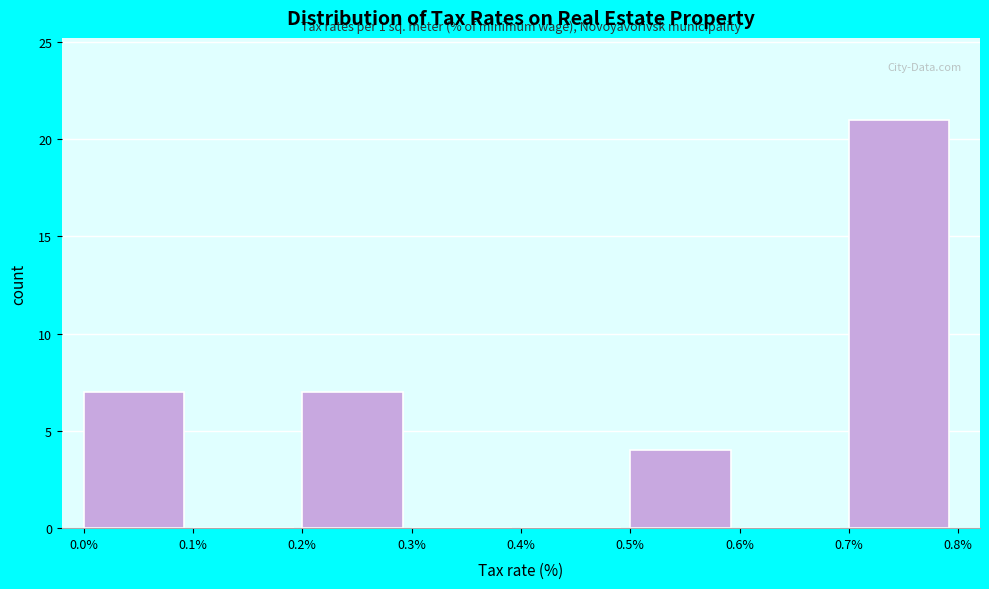

Over which range of the x-axis is the bar tallest?

0.7% to 0.8%